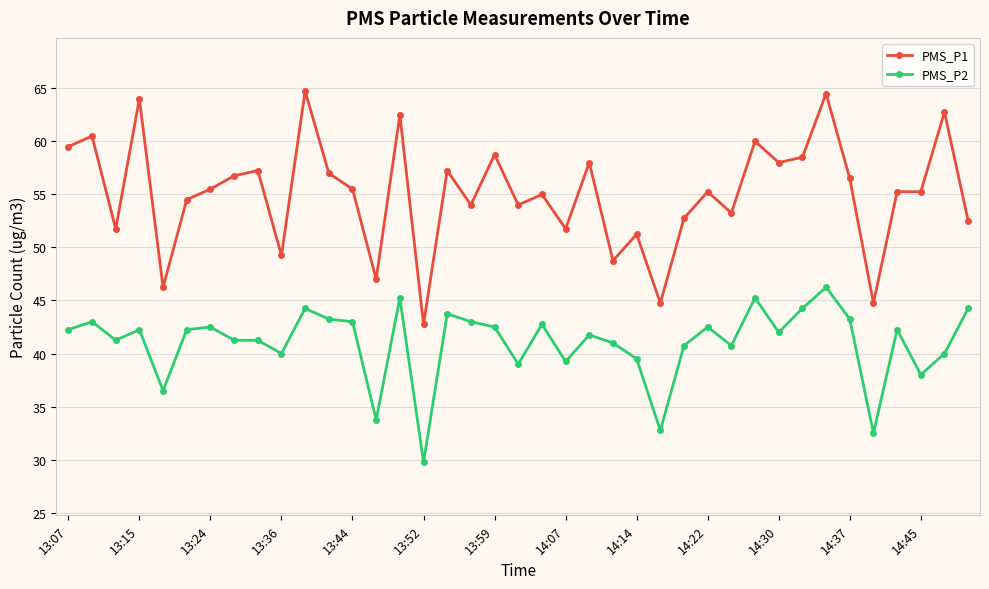

What is the value of the PMS_P1 point at the 24th from the left?

48.8